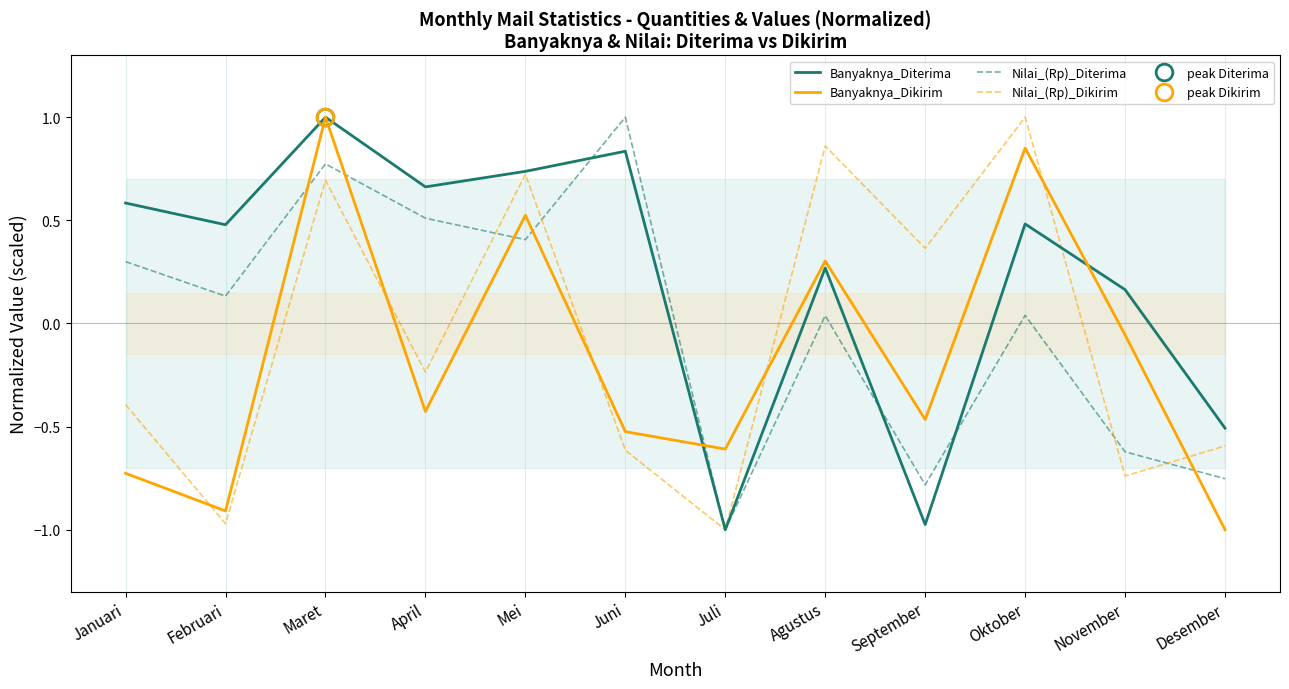

What is the difference between the second highest and second lowest values in the Banyaknya_Dikirim series?

1.8